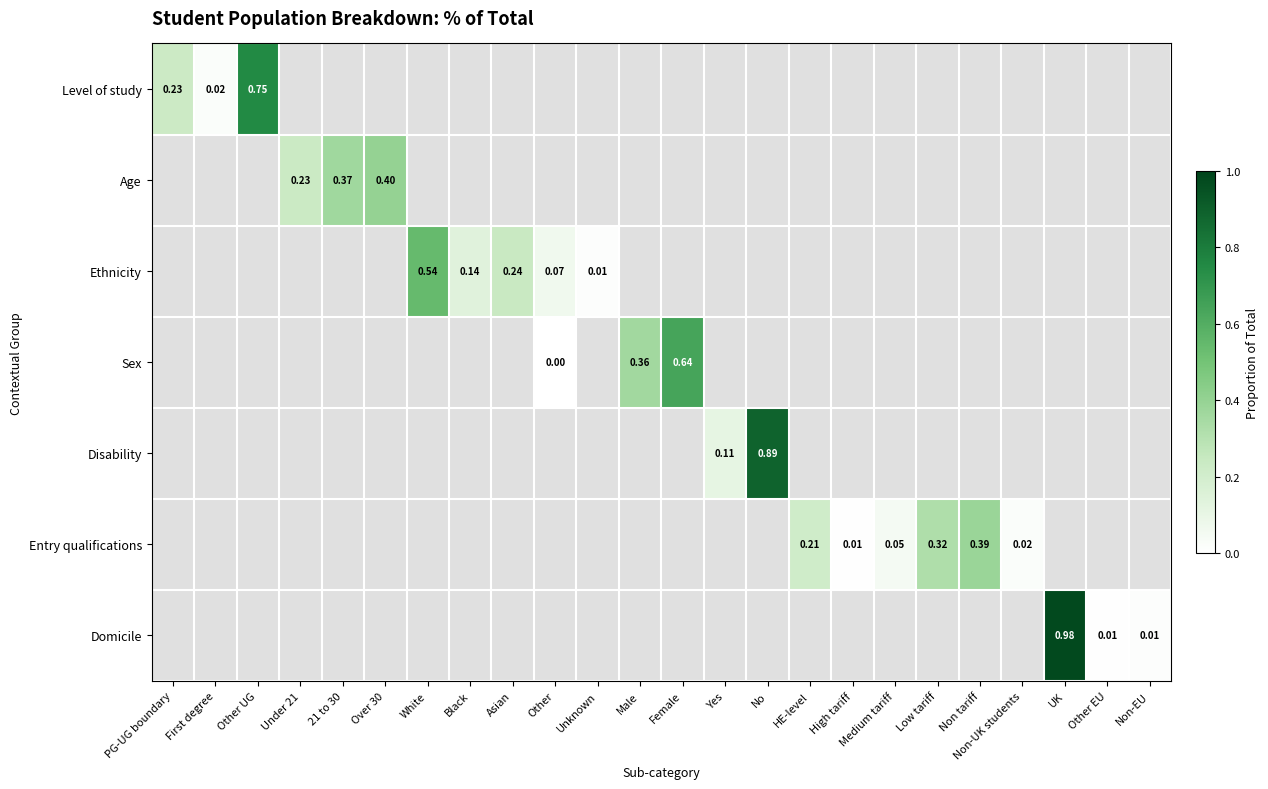

How many values in Domicile are above zero?

3